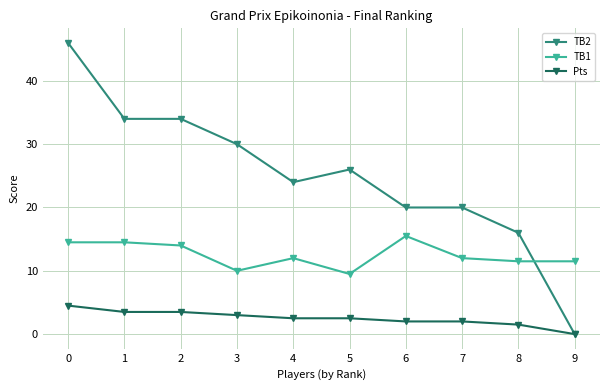

Rank the series by their average value, from highest to lowest.

TB2, TB1, Pts